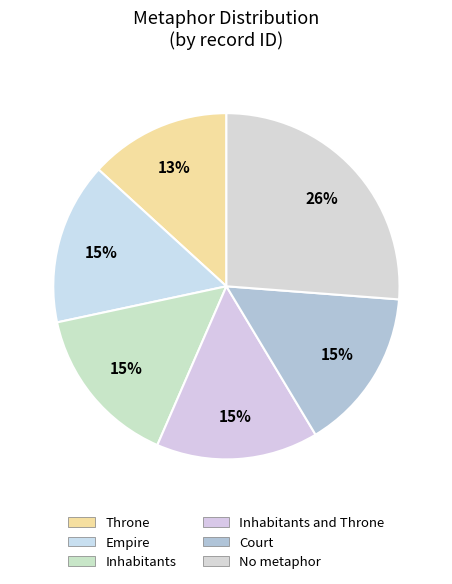

Which category has the smallest portion of the pie?

Throne